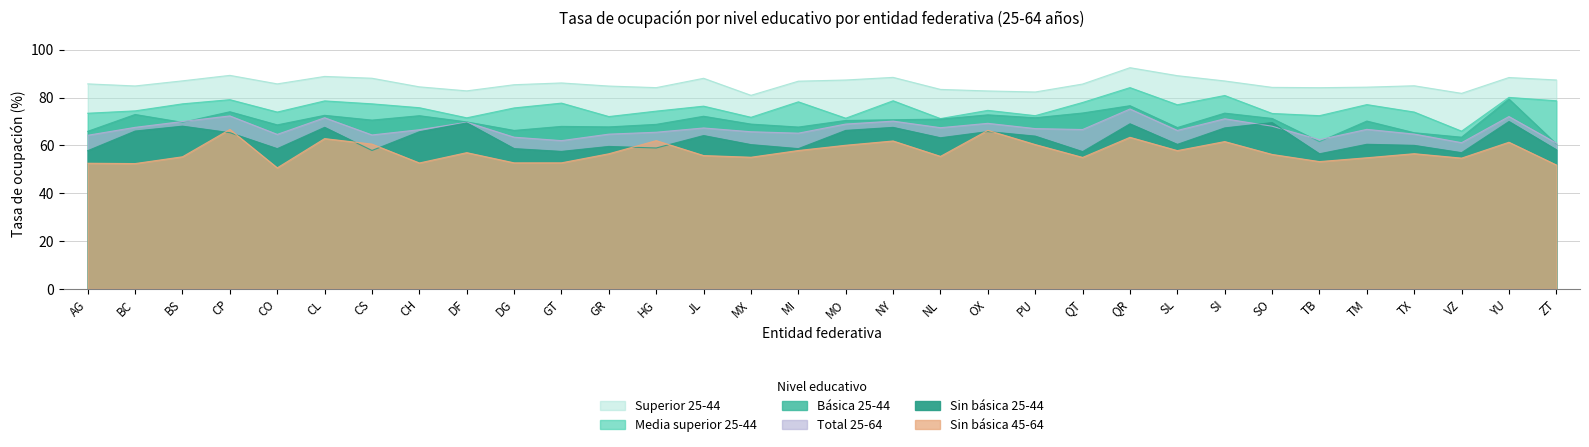

At how many categories does at least one series exceed 70?

32